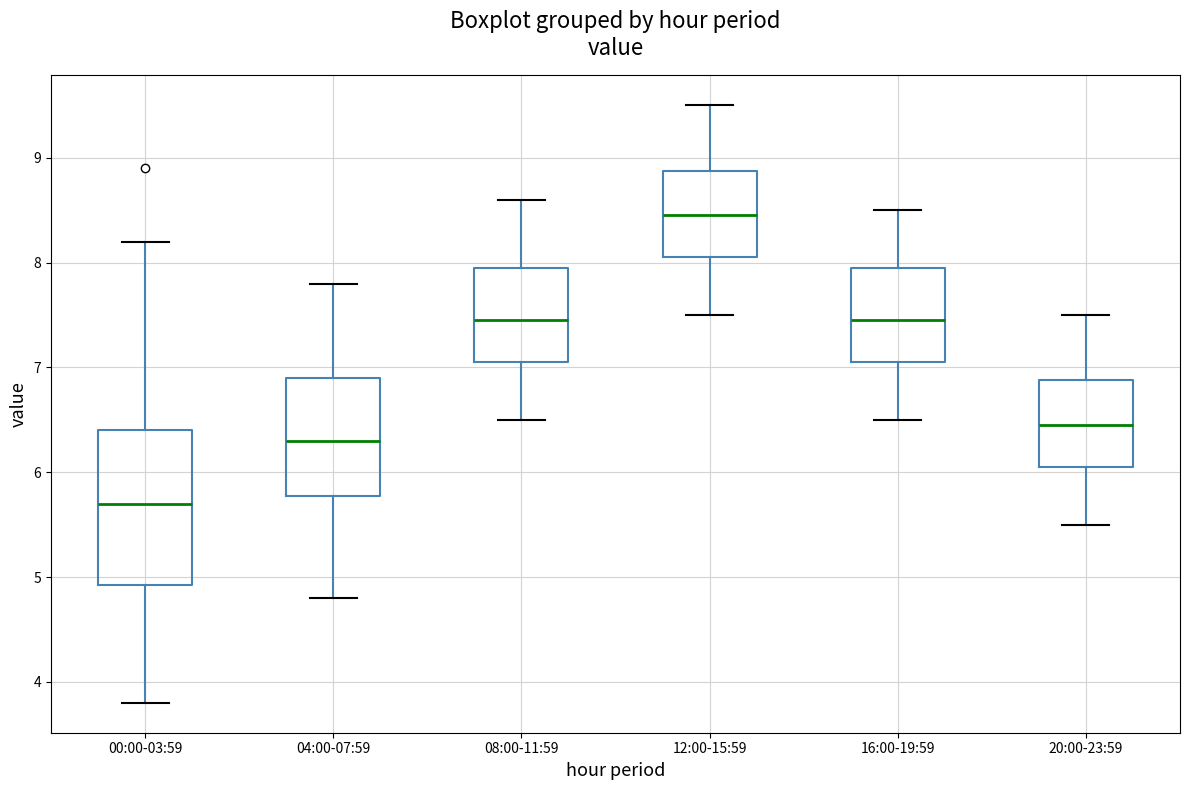

Reading left to right, transcribe this box plot: for each box, give where its median line is, the range the box spans, and where its two whiskers end, as read against the y-axis. The values are not printed on the chart, so give them approximately, as read against the axis.

00:00-03:59: median 5.7, box 4.9 to 6.4, whiskers 3.8 to 8.2
04:00-07:59: median 6.3, box 5.8 to 6.9, whiskers 4.8 to 7.8
08:00-11:59: median 7.5, box 7.1 to 8.0, whiskers 6.5 to 8.6
12:00-15:59: median 8.5, box 8.1 to 8.9, whiskers 7.5 to 9.5
16:00-19:59: median 7.5, box 7.1 to 8.0, whiskers 6.5 to 8.5
20:00-23:59: median 6.5, box 6.1 to 6.9, whiskers 5.5 to 7.5